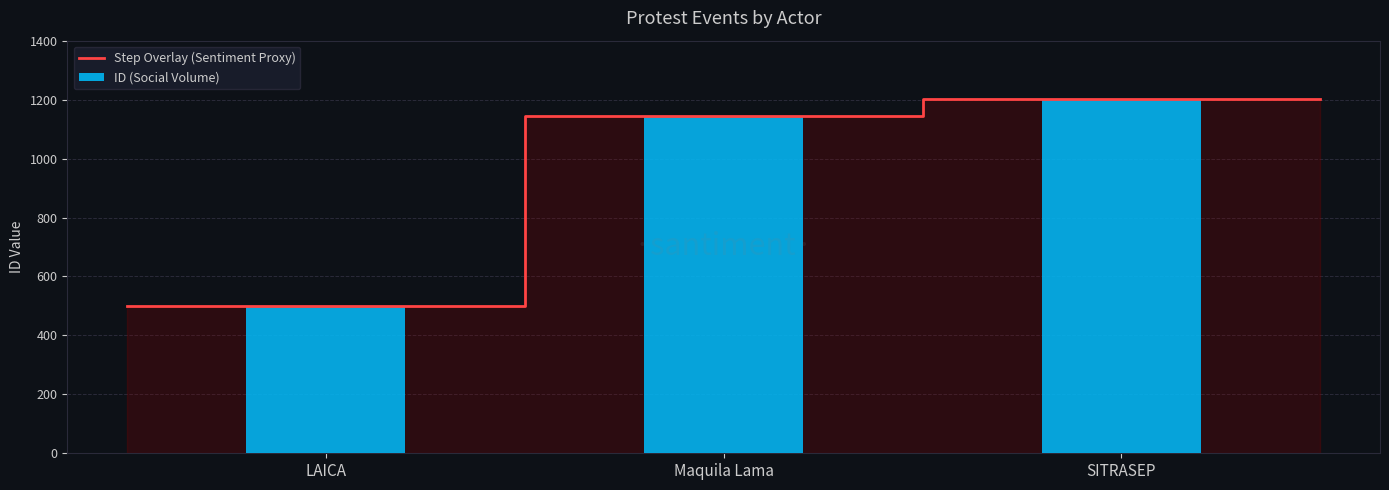

List the labels in order of value, smallest first.

LAICA, Maquila Lama, SITRASEP